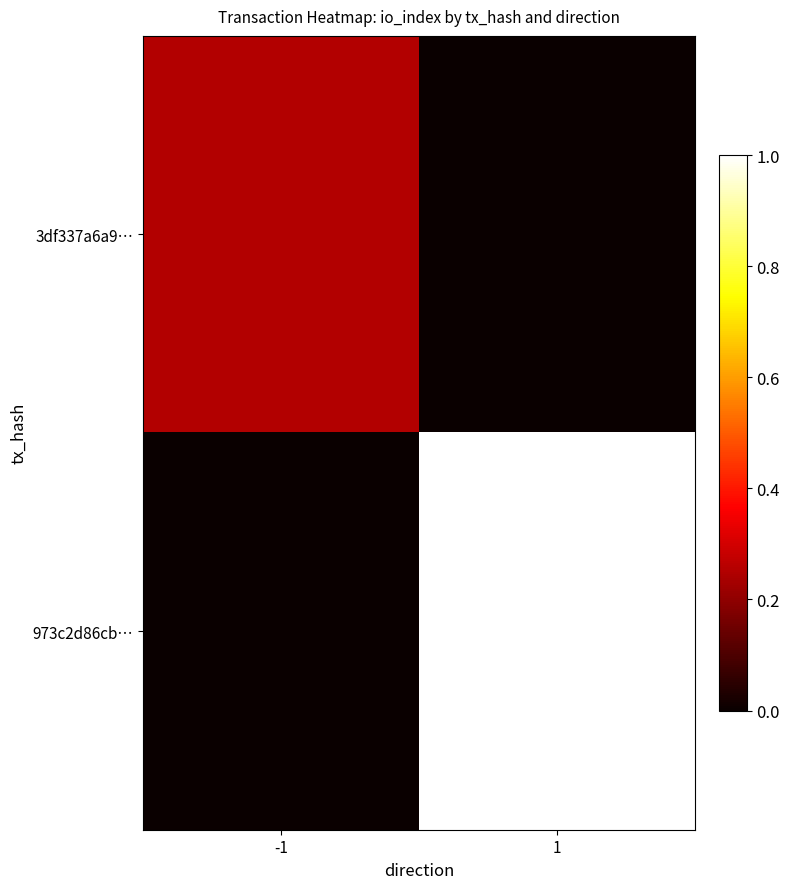

How many categories are shown in the chart?

2